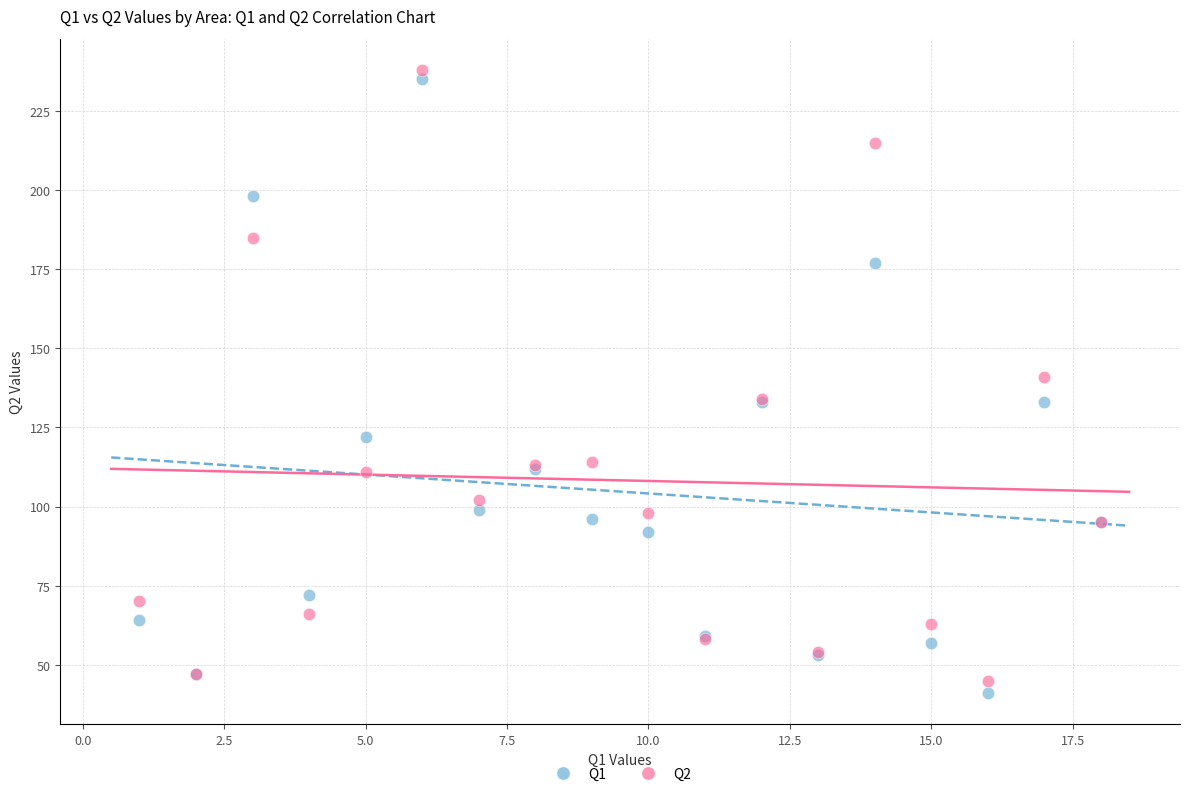

Which series reaches the minimum Y coordinate?

Q1